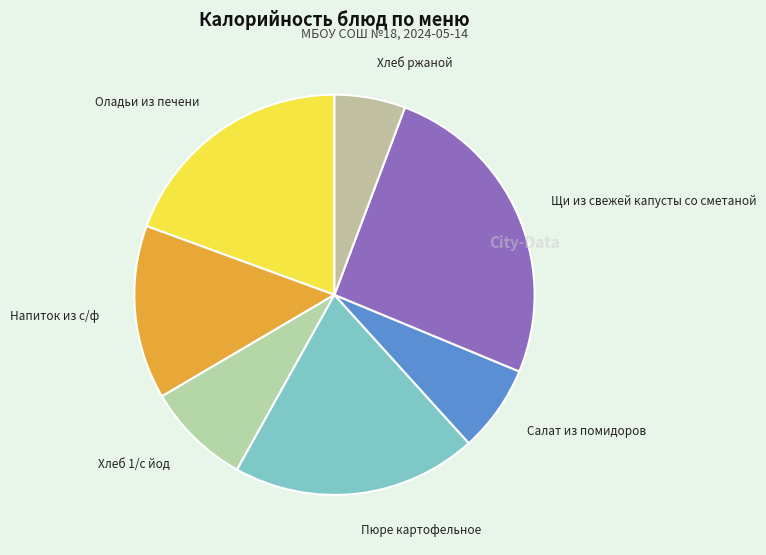

True or false: Хлеб ржаной accounts for 6% of the total.

True